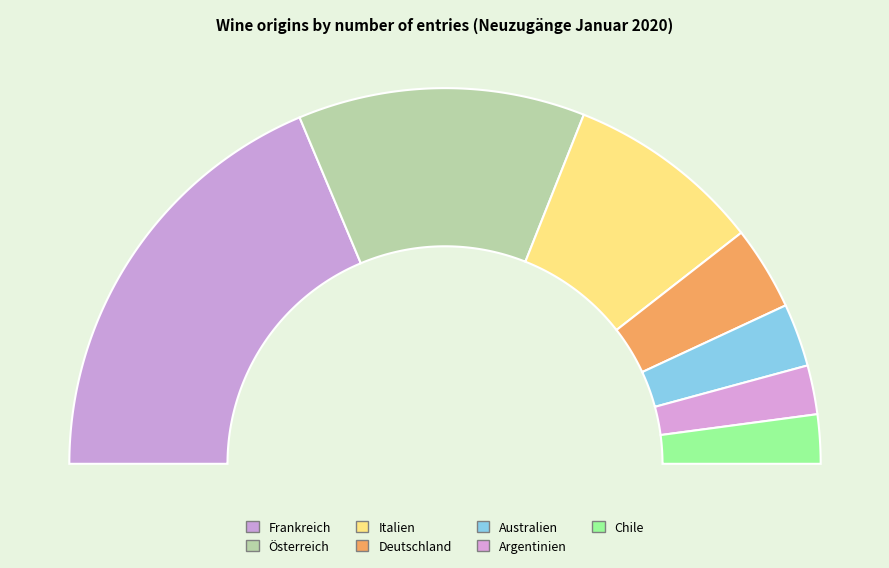

To the nearest percent, what is the difference between the largest and smallest slice percentages?

33%